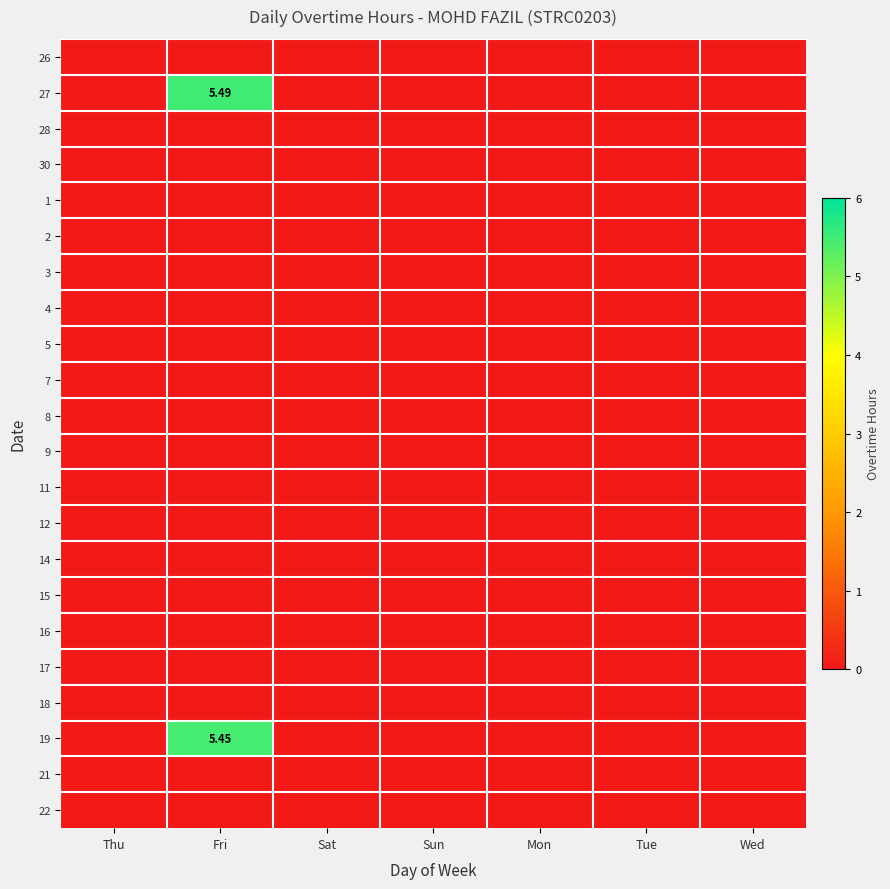

Is the value of 1 at Sun greater than the value of 21 at Wed?

No